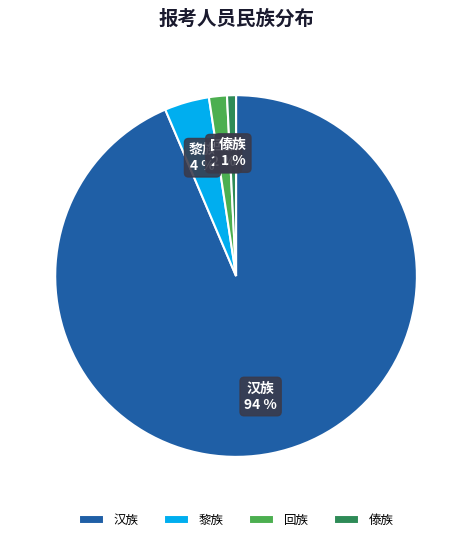

To the nearest percent, what portion does 黎族 represent?

4%